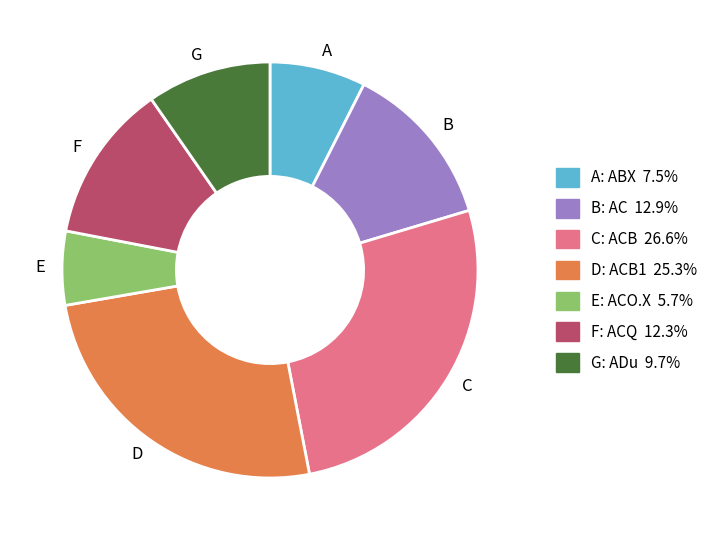

Is the sum of D: ACB1 25.3% and B: AC 12.9% greater than half?

No